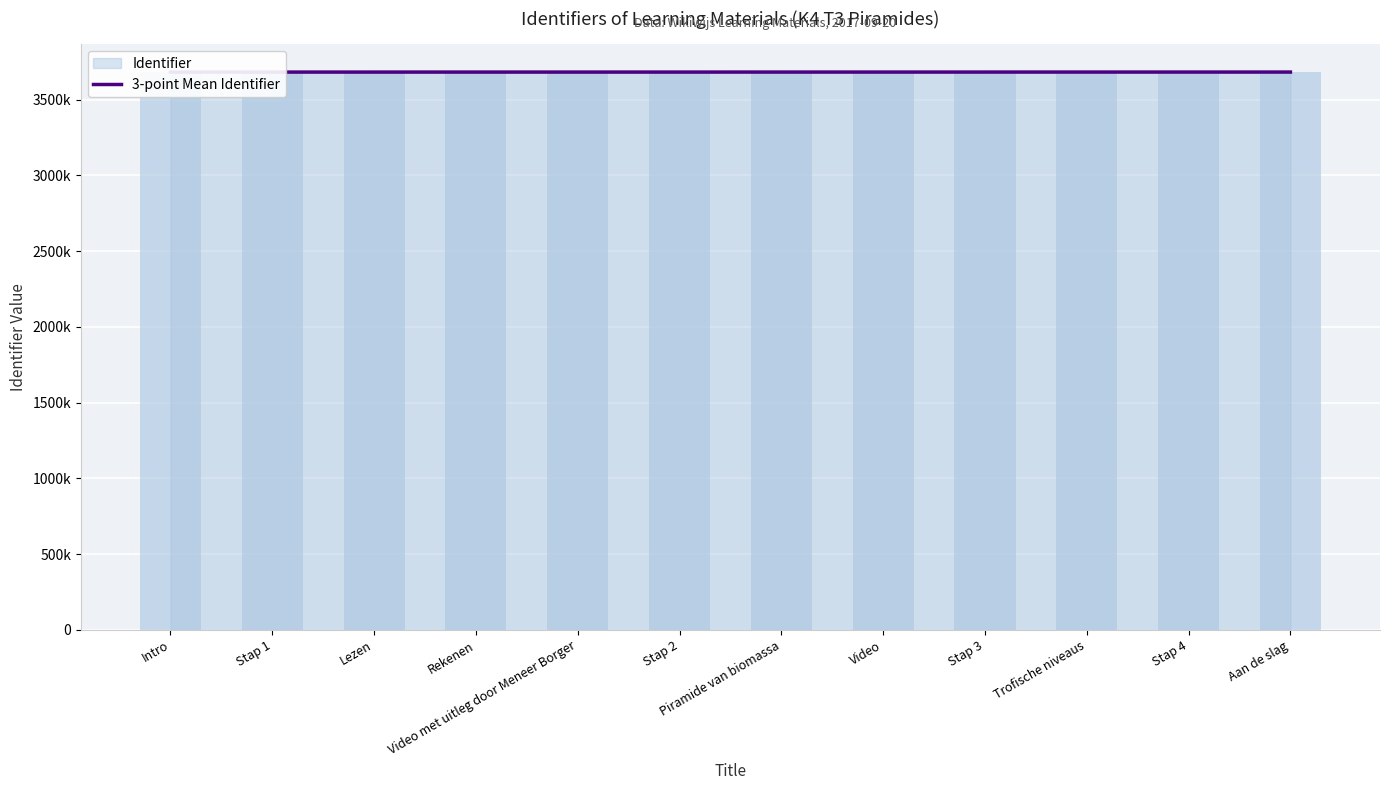

What is the change in value from Piramide van biomassa to Video?

+11.0